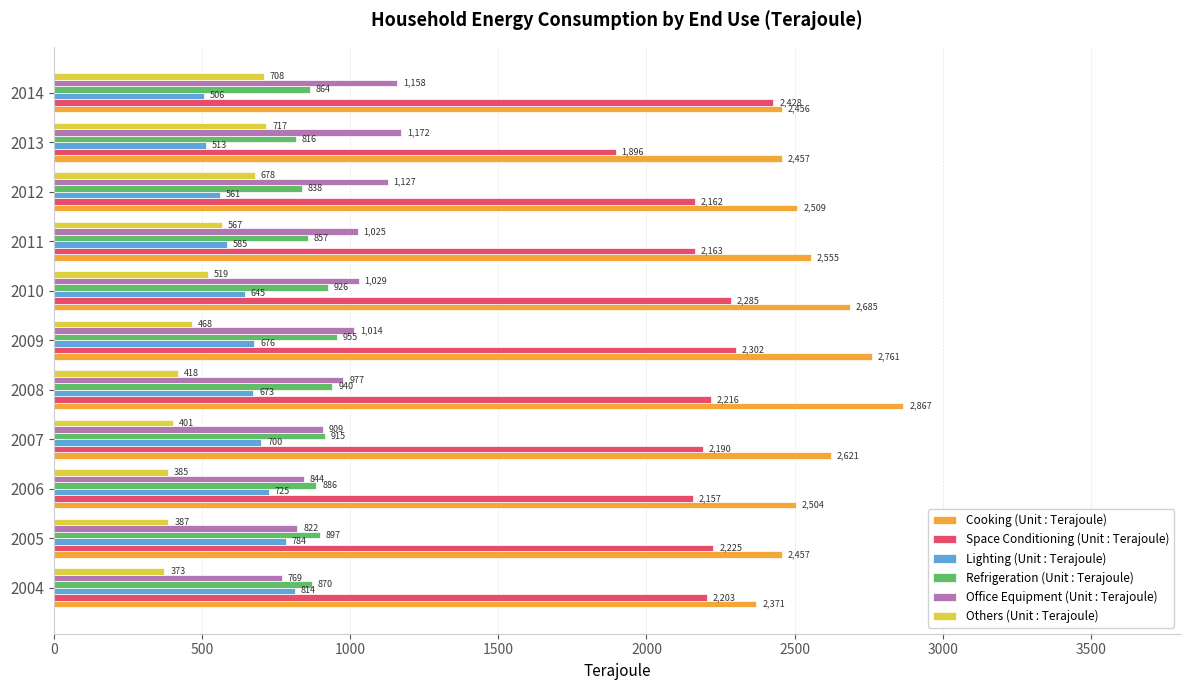

At which category is the sum across all series the highest?

2009